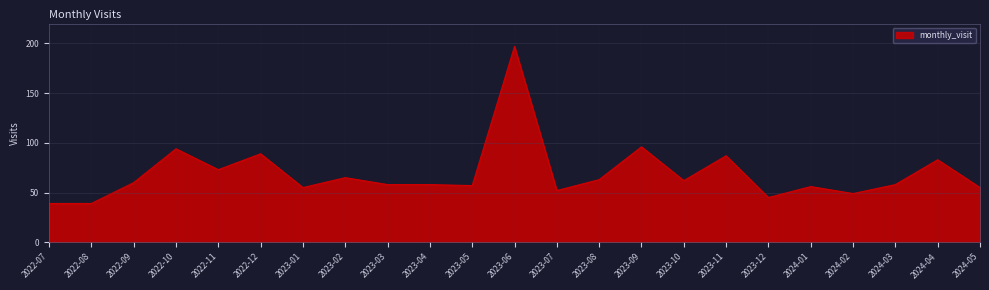

Does the chart have visible grid lines?

Yes